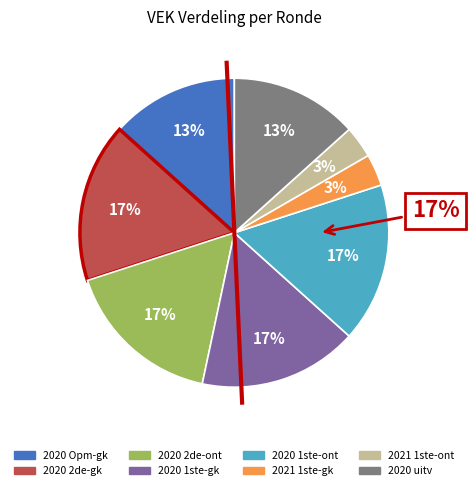

How many slices are in this pie chart?

8